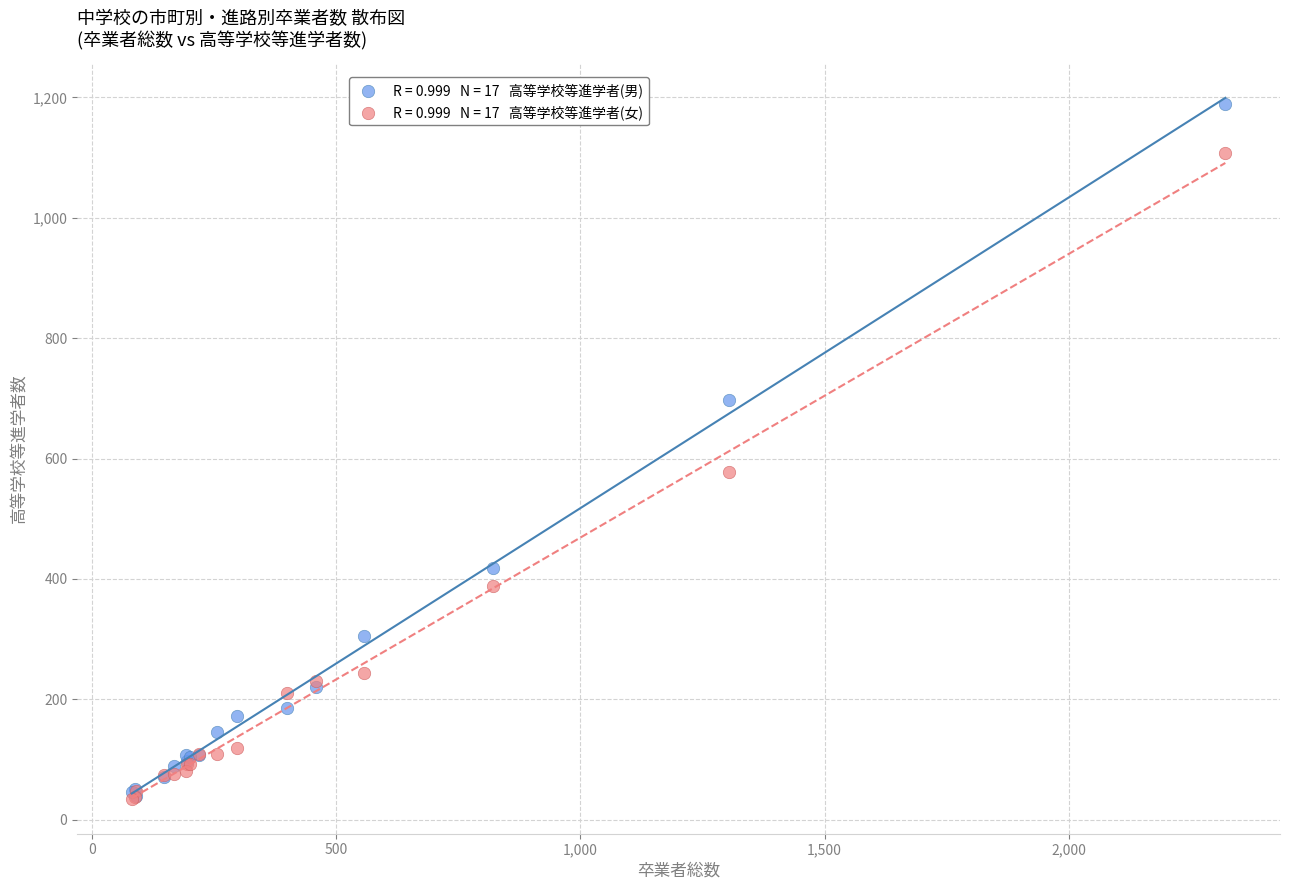

Across all series, what Y value is closest to 612?

578